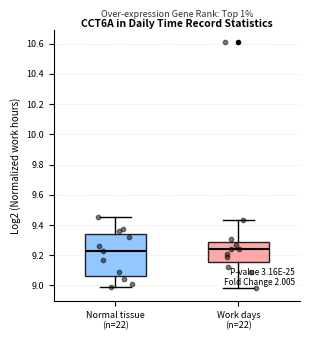

Comparing the boxes themselves (not the whiskers), which one is the tallest?

Normal tissue (n=22)